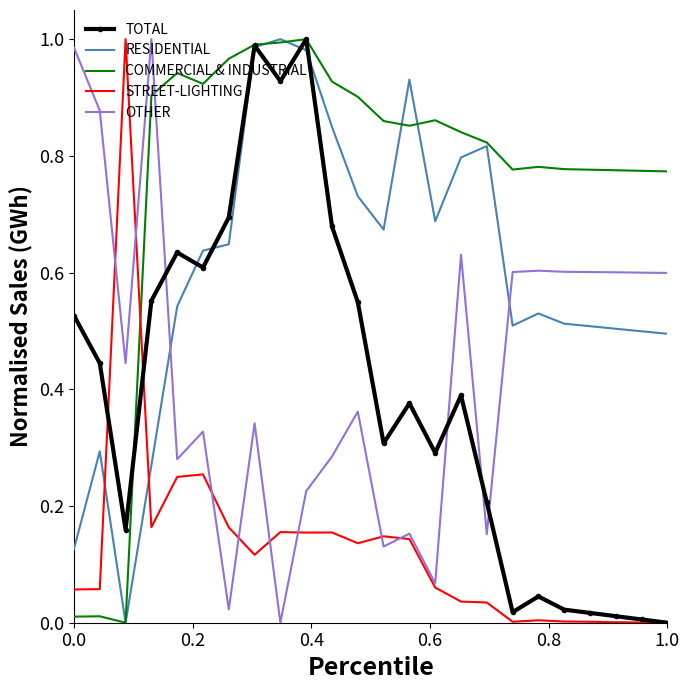

Which series ends up on top after the final intersection of OTHER and RESIDENTIAL?

OTHER